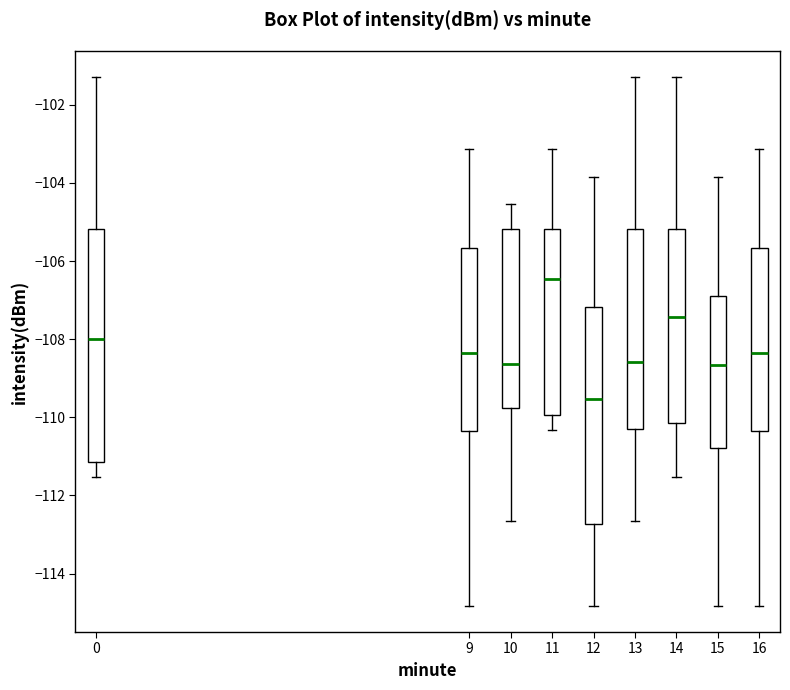

Reading left to right, transcribe this box plot: for each box, give where its median line is, the range the box spans, and where its two whiskers end, as read against the y-axis. The values are not printed on the chart, so give them approximately, as read against the axis.

0: median -108.0, box -111.2 to -105.2, whiskers -111.6 to -101.2
9: median -108.4, box -110.4 to -105.6, whiskers -114.8 to -103.2
10: median -108.6, box -109.8 to -105.2, whiskers -112.6 to -104.6
11: median -106.4, box -110.0 to -105.2, whiskers -110.4 to -103.2
12: median -109.6, box -112.8 to -107.2, whiskers -114.8 to -103.8
13: median -108.6, box -110.2 to -105.2, whiskers -112.6 to -101.2
14: median -107.4, box -110.2 to -105.2, whiskers -111.6 to -101.2
15: median -108.6, box -110.8 to -107.0, whiskers -114.8 to -103.8
16: median -108.4, box -110.4 to -105.6, whiskers -114.8 to -103.2